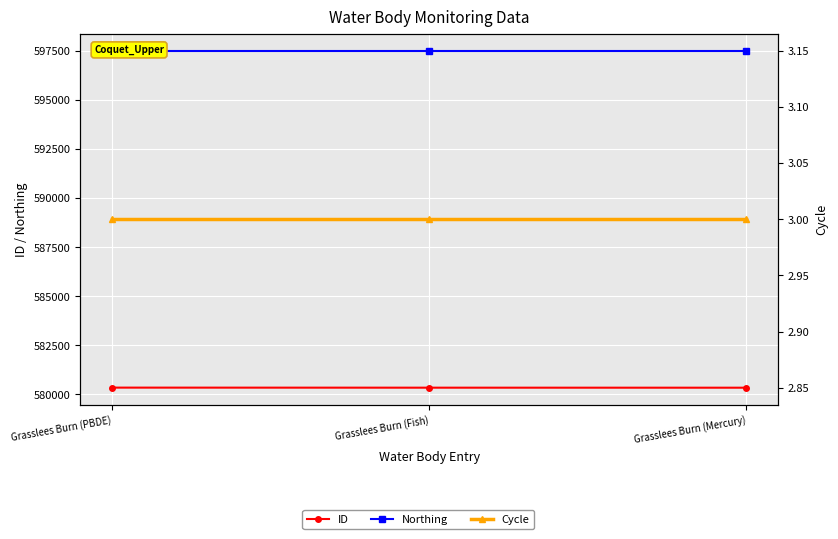

How many categories are shown in the chart?

3